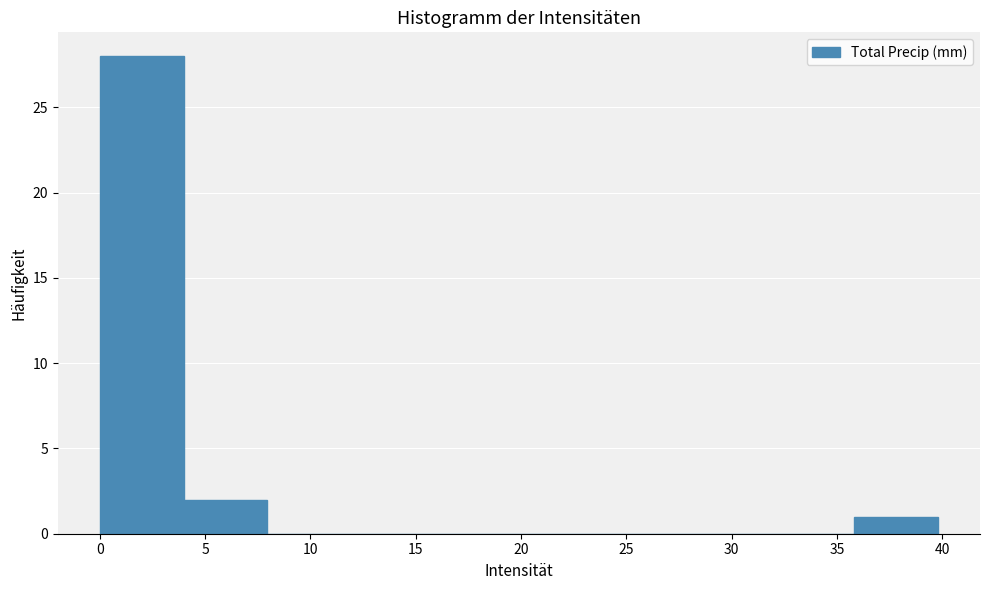

How tall is the bar that spans 0 to 4 on the x-axis? Neither the bar edges nor the heights are printed on the chart, so give them approximately, as read against the axes.

28